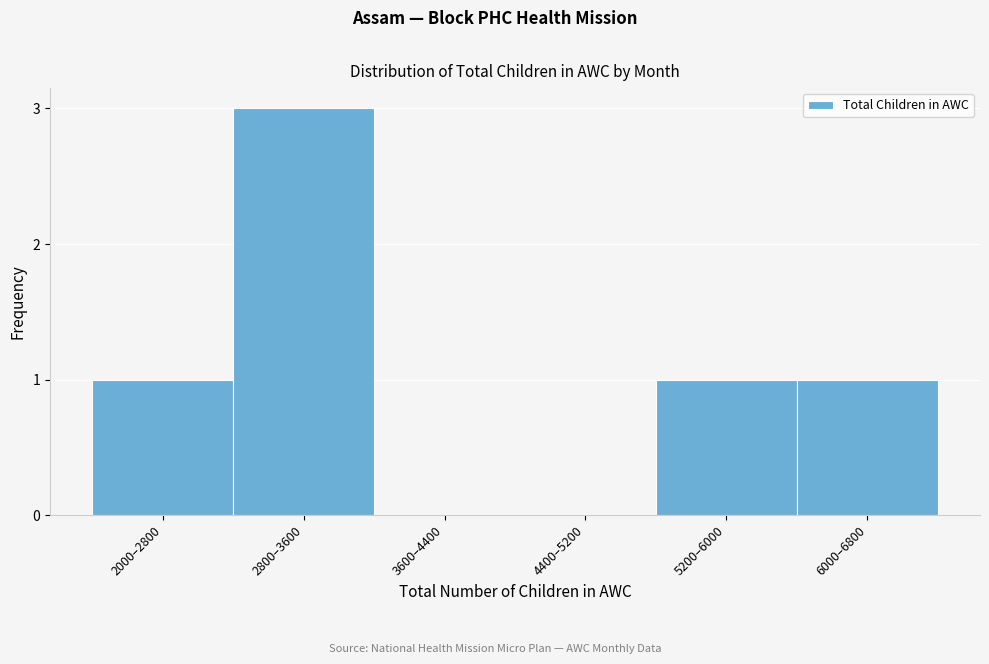

Reading left to right, extract all data points from this chart.

2000–2800=1	2800–3600=3	3600–4400=0	4400–5200=0	5200–6000=1	6000–6800=1